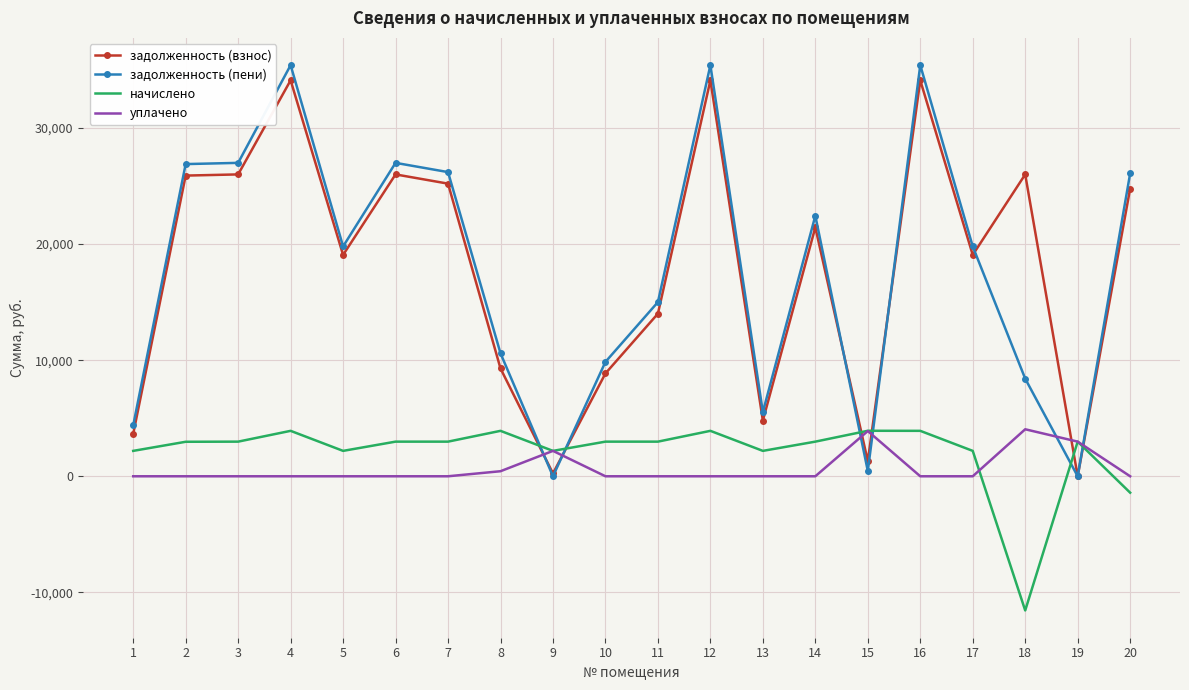

What is the difference between the maximum and second lowest values in the начислено series?

5332.9